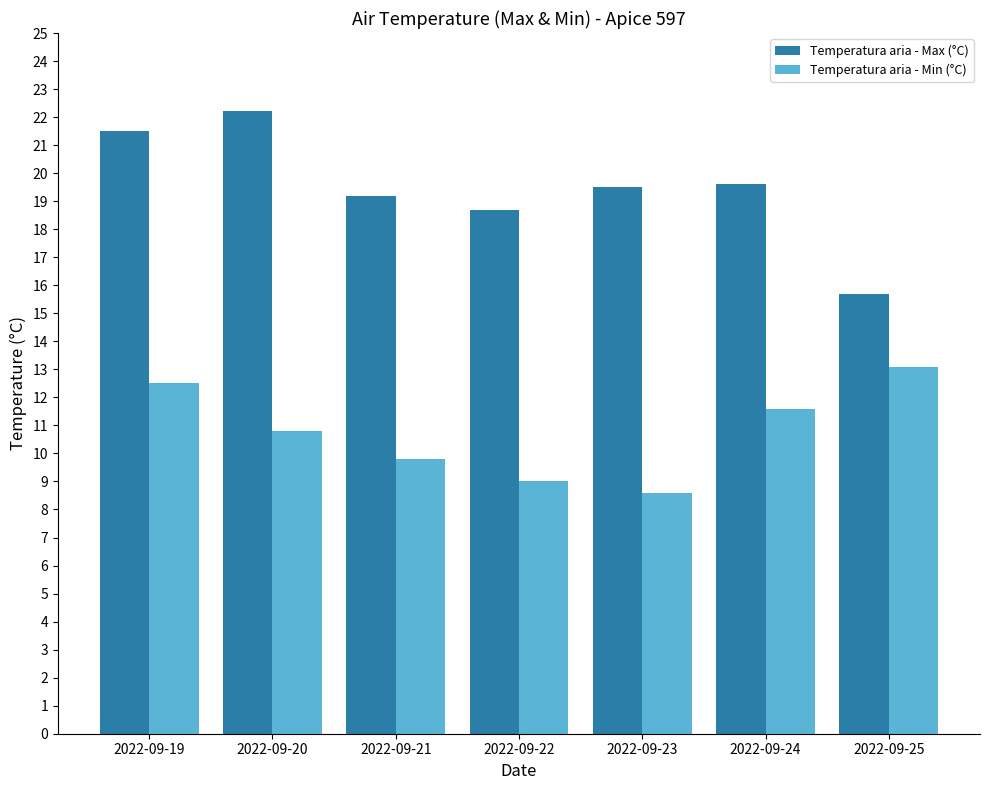

Reading left to right, extract all data points from this chart.

Temperatura aria - Max (°C): 2022-09-19=21.5	2022-09-20=22.2	2022-09-21=19.2	2022-09-22=18.7	2022-09-23=19.5	2022-09-24=19.6	2022-09-25=15.7
Temperatura aria - Min (°C): 2022-09-19=12.5	2022-09-20=10.8	2022-09-21=9.8	2022-09-22=9.0	2022-09-23=8.6	2022-09-24=11.6	2022-09-25=13.1